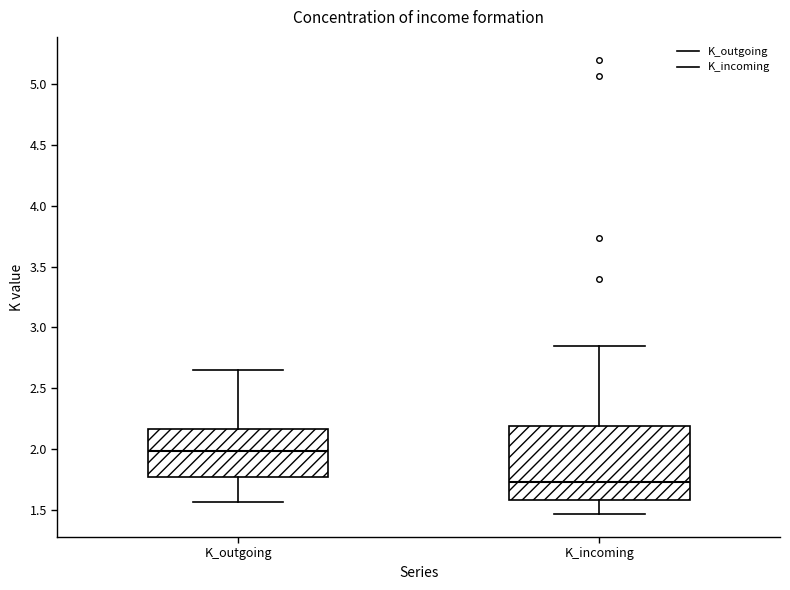

Reading left to right, read every box against the y-axis: the position of its median line, the range the box covers, and the ends of its whiskers. The values are not printed on the chart, so give them approximately, as read against the axis.

K_outgoing: median 2.00, box 1.80 to 2.15, whiskers 1.55 to 2.65
K_incoming: median 1.75, box 1.60 to 2.20, whiskers 1.45 to 2.85